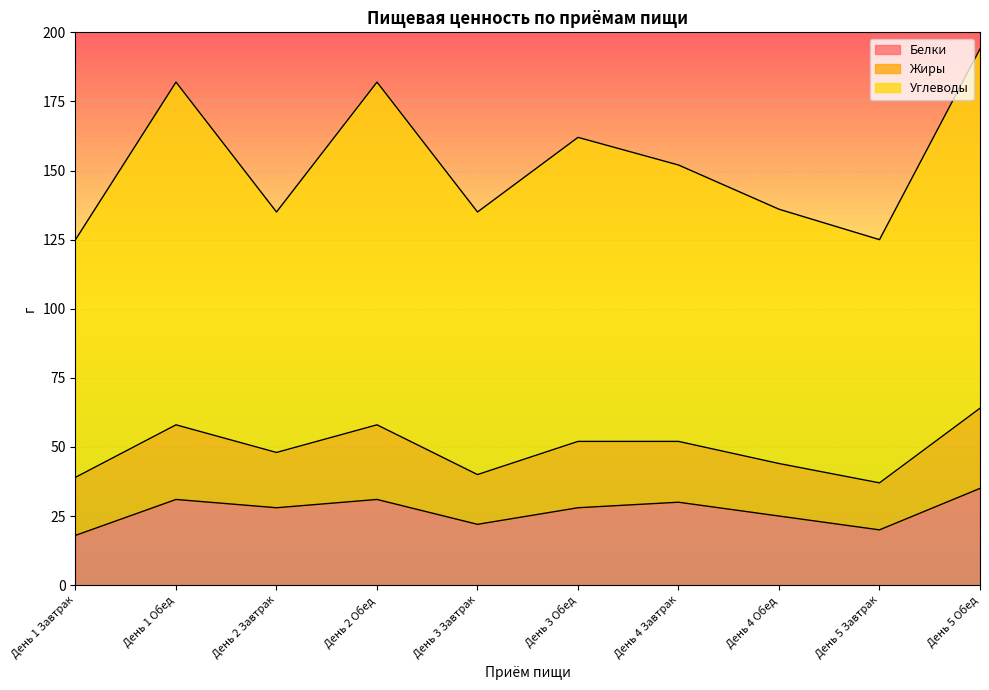

What is the difference between the maximum and minimum values in the Белки series?

17